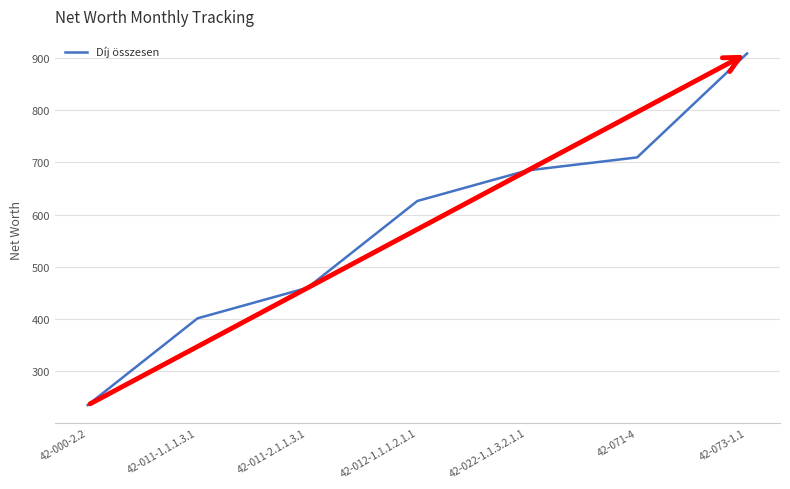

The chart shows a value of 1624.6 at 42-073-1.1. True or false?

False